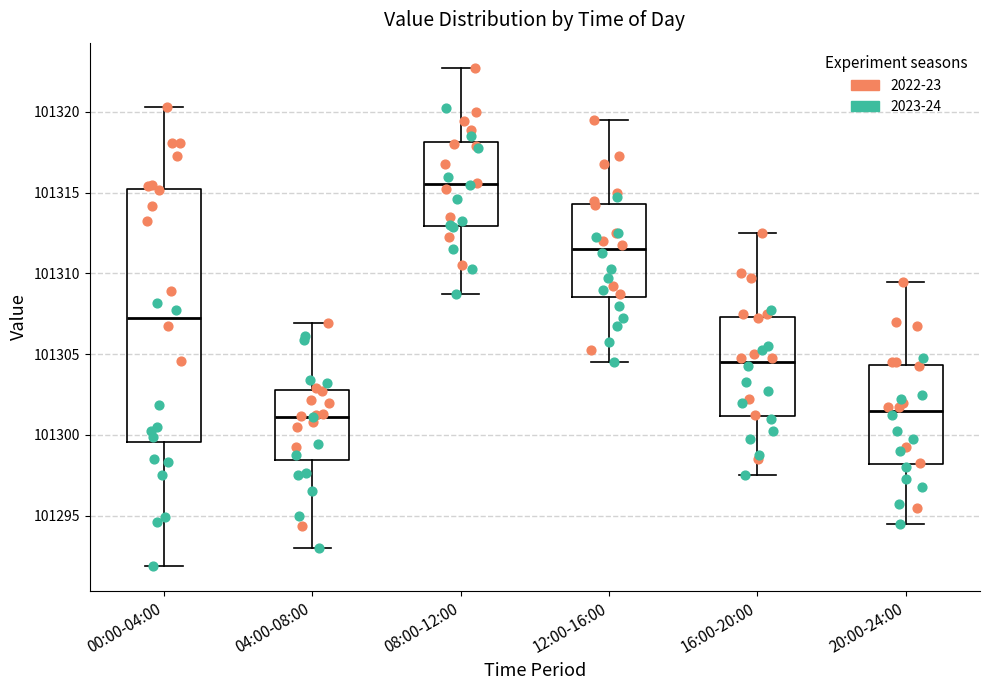

Reading left to right, read every box against the y-axis: the position of its median line, the range the box covers, and the ends of its whiskers. The values are not printed on the chart, so give them approximately, as read against the axis.

00:00-04:00: median 101307.0, box 101299.5 to 101315.0, whiskers 101292.0 to 101320.5
04:00-08:00: median 101301.0, box 101298.5 to 101303.0, whiskers 101293.0 to 101307.0
08:00-12:00: median 101315.5, box 101313.0 to 101318.0, whiskers 101309.0 to 101323.0
12:00-16:00: median 101311.5, box 101308.5 to 101314.5, whiskers 101304.5 to 101319.5
16:00-20:00: median 101304.5, box 101301.0 to 101307.5, whiskers 101297.5 to 101312.5
20:00-24:00: median 101301.5, box 101298.0 to 101304.5, whiskers 101294.5 to 101309.5